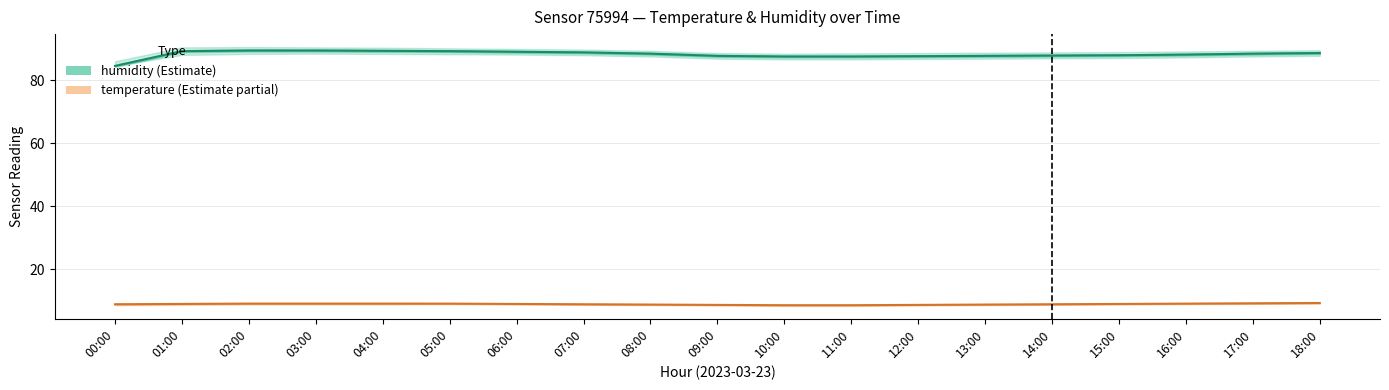

At which label does humidity reach its peak?

02:00